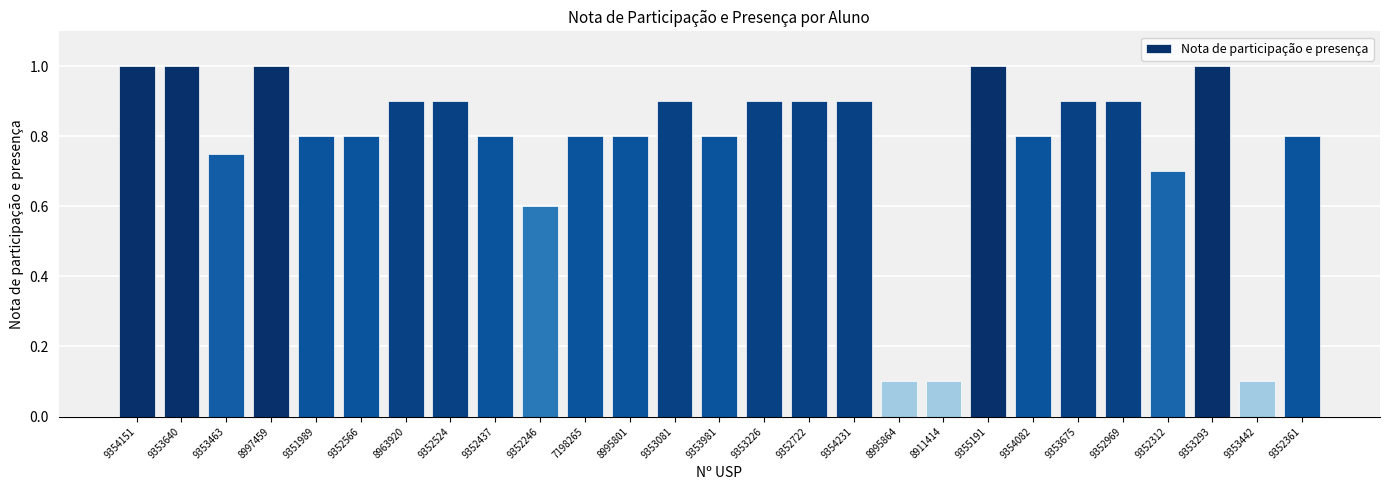

What is the maximum value shown in the chart?

1.0